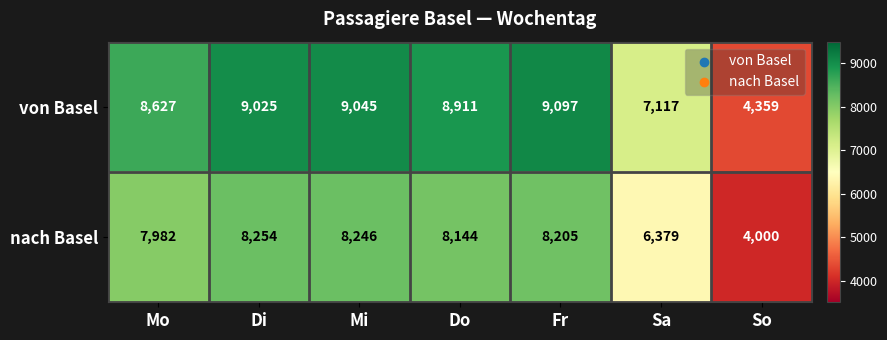

What is the approximate value of nach Basel at Sa?

6379